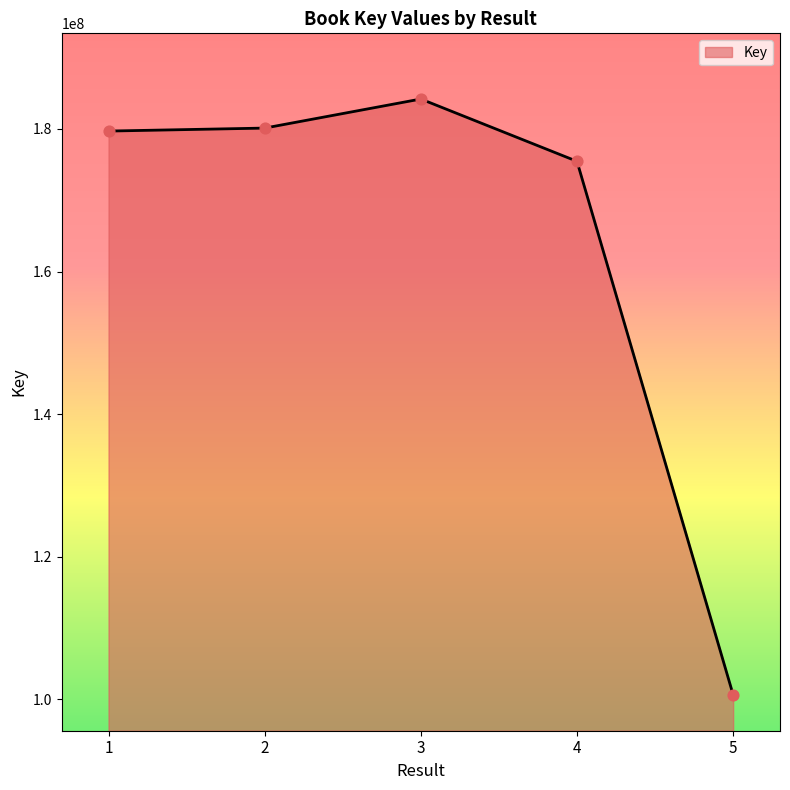

What is the change in value from 2 to 3?

+4075542